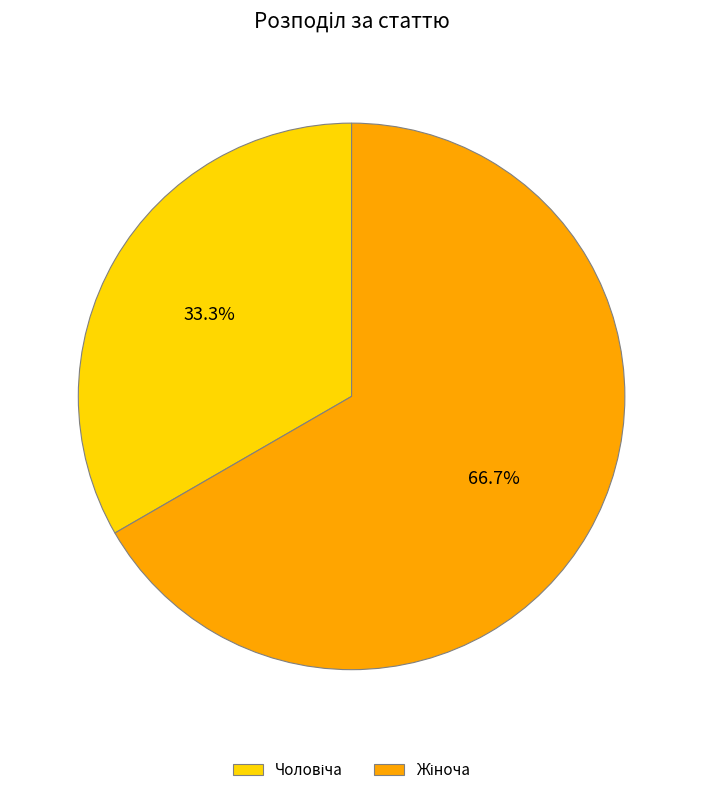

Does any single category account for the majority?

Yes